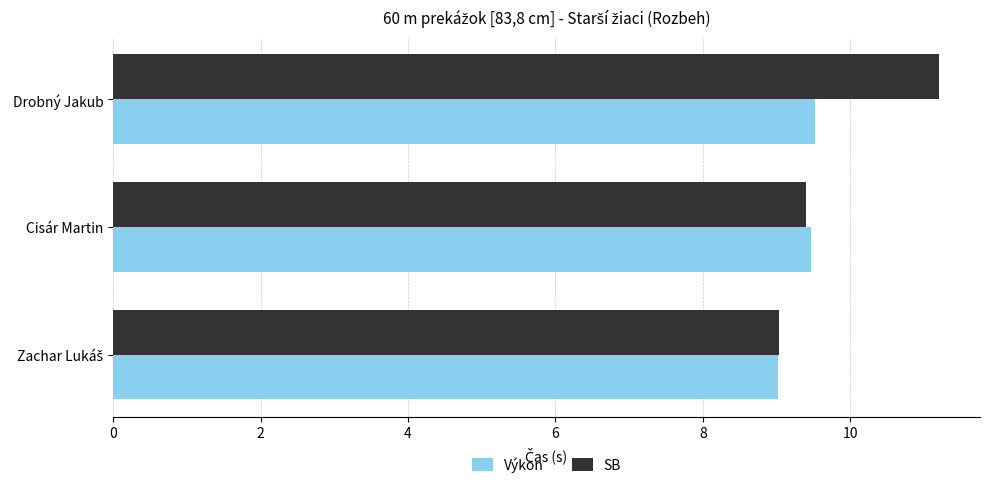

Which series changed the most between Cisár Martin and Drobný Jakub?

SB